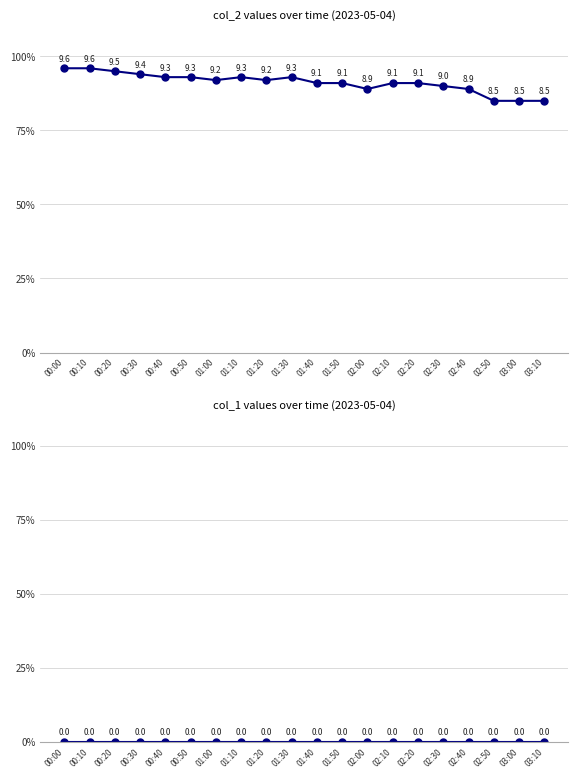

Rank the series at 02:50 from lowest to highest value.

col_1, col_2